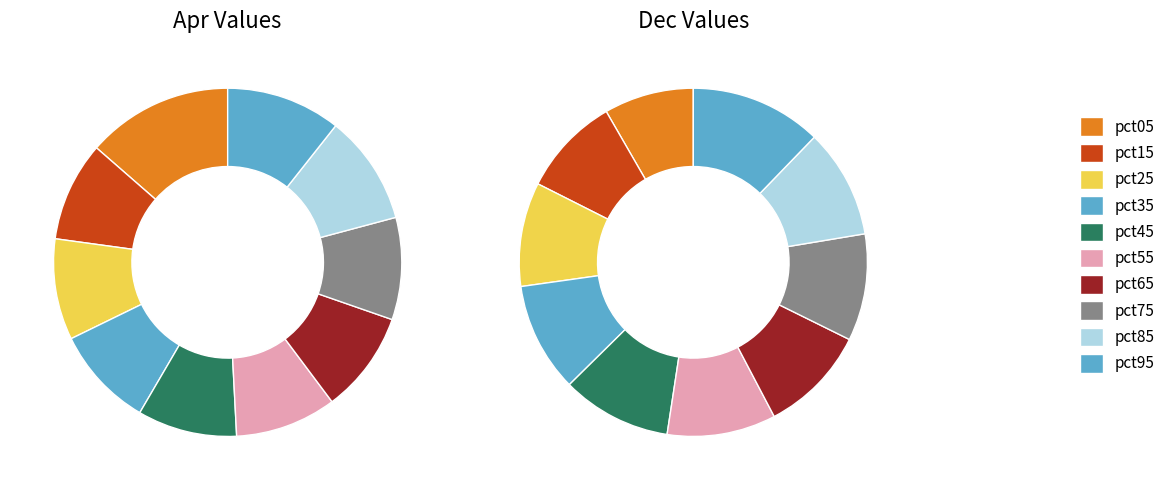

What percentage is NOT represented by pct95?

89.4%